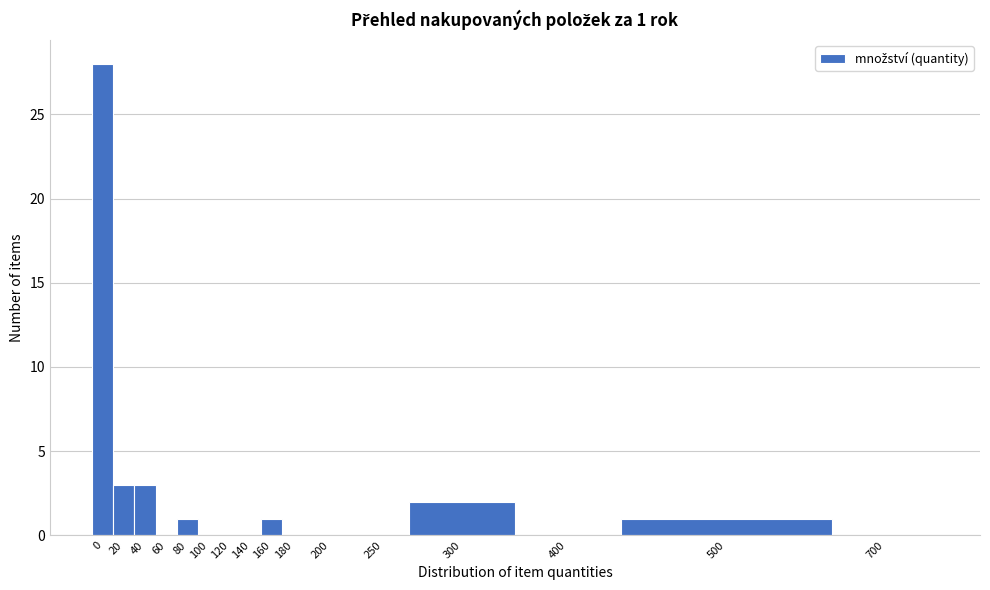

Reading left to right, what are all the values shown in this chart?

0=28	20=3	40=3	60=0	80=1	100=0	120=0	140=0	160=1	180=0	200=0	250=0	300=2	400=0	500=1	700=0